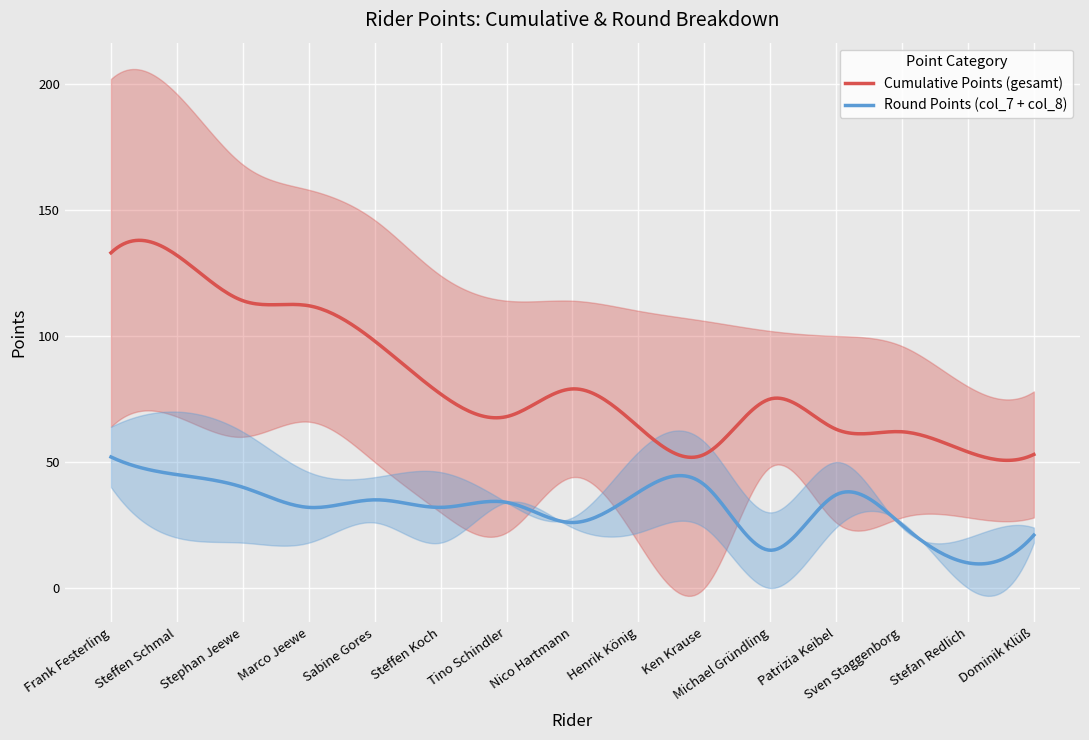

True or false: Cumulative Points (gesamt) and Round Points (col_7 + col_8) intersect in this chart.

False